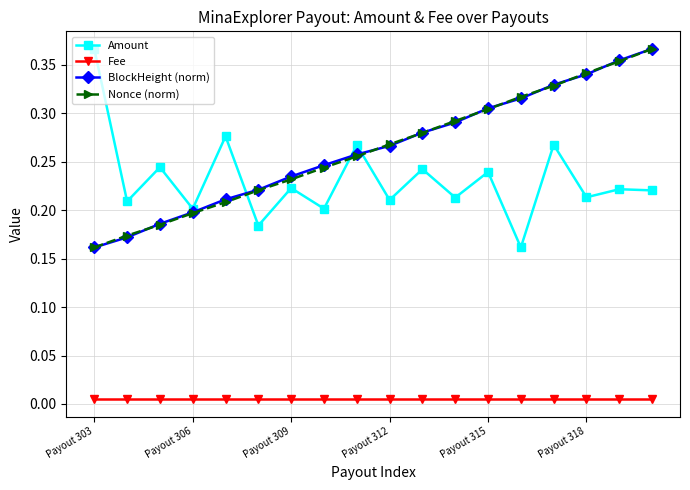

Count the Amount values in the range 0 to 1.

18